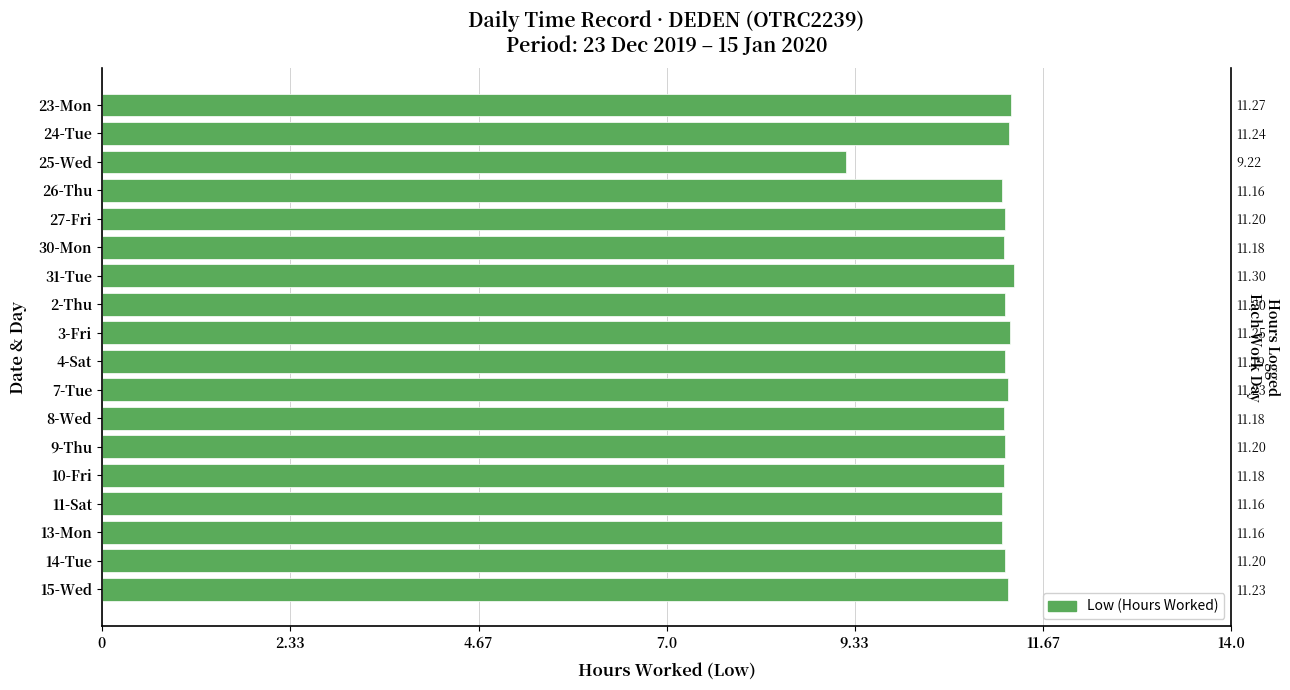

How many bars are there in total?

18